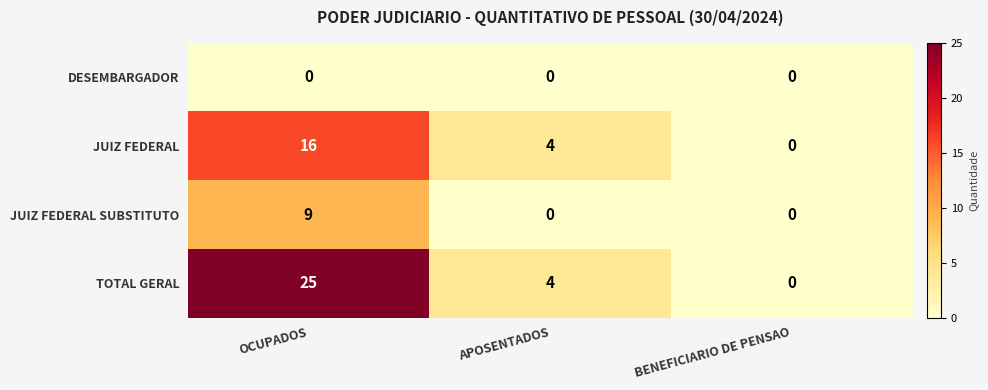

The TOTAL GERAL series shows 36 at OCUPADOS. True or false?

False